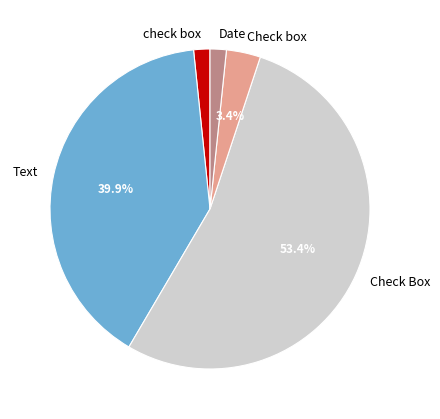

Is there a majority slice in this chart?

Yes